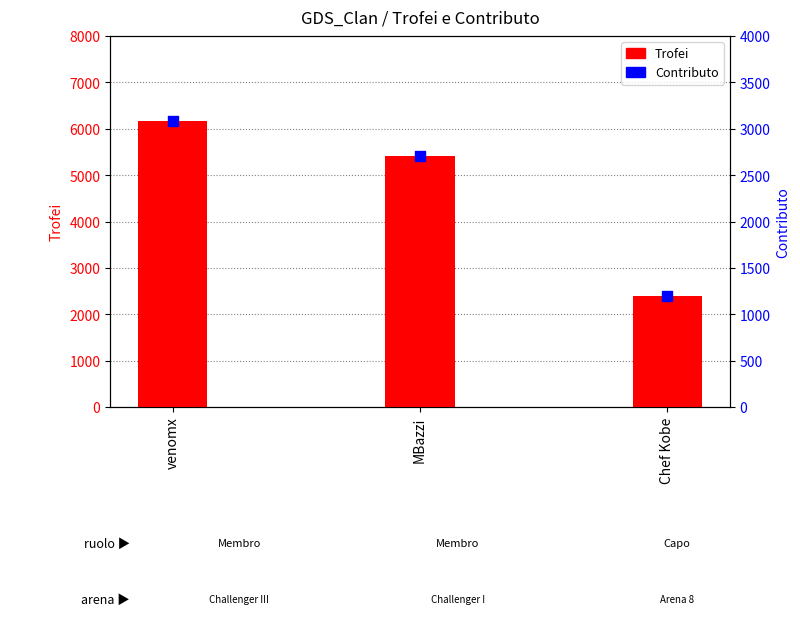

Which series has the largest total across all categories?

Trofei